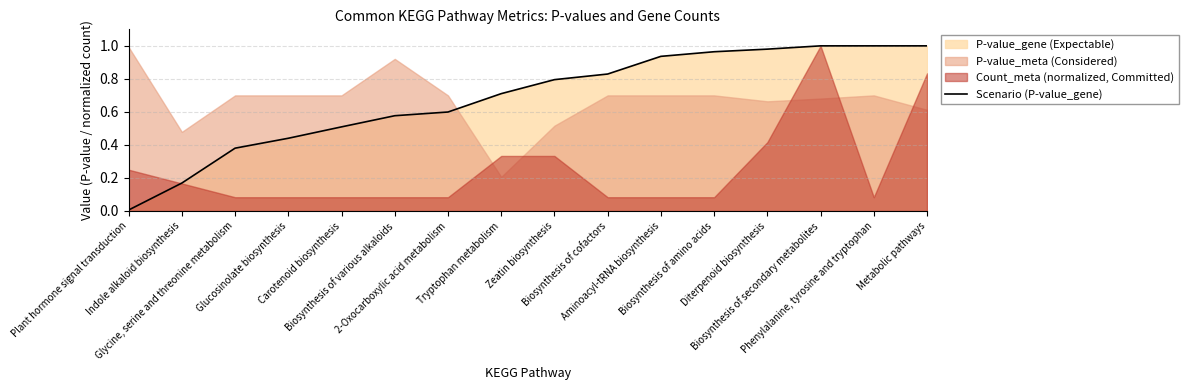

What is the difference between the second highest and second lowest values?

0.8